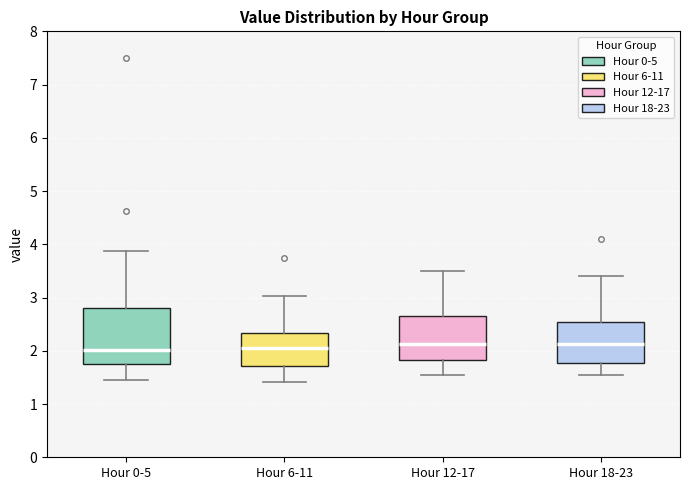

Where is the upper edge of the box for Hour 6-11 on the y-axis? The values are not printed on the chart, so give them approximately, as read against the axis.

2.3